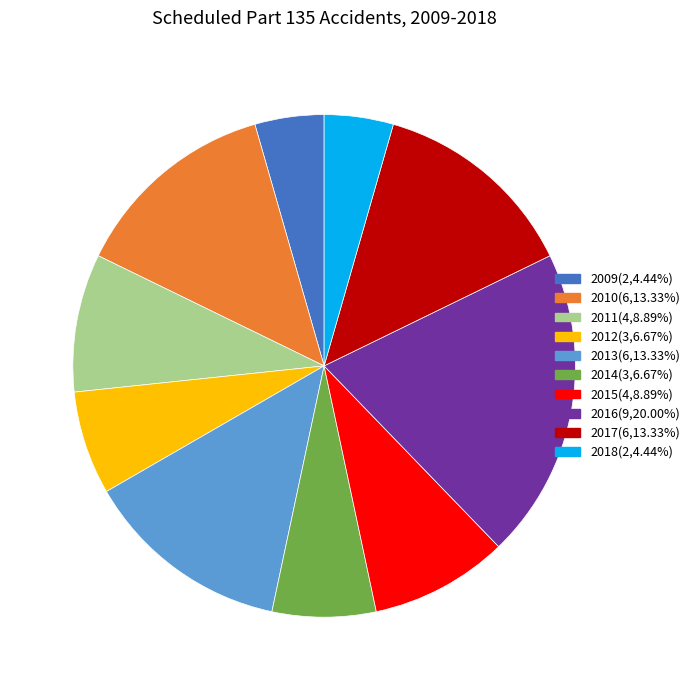

Which has a higher value, 2013 or 2015?

2013